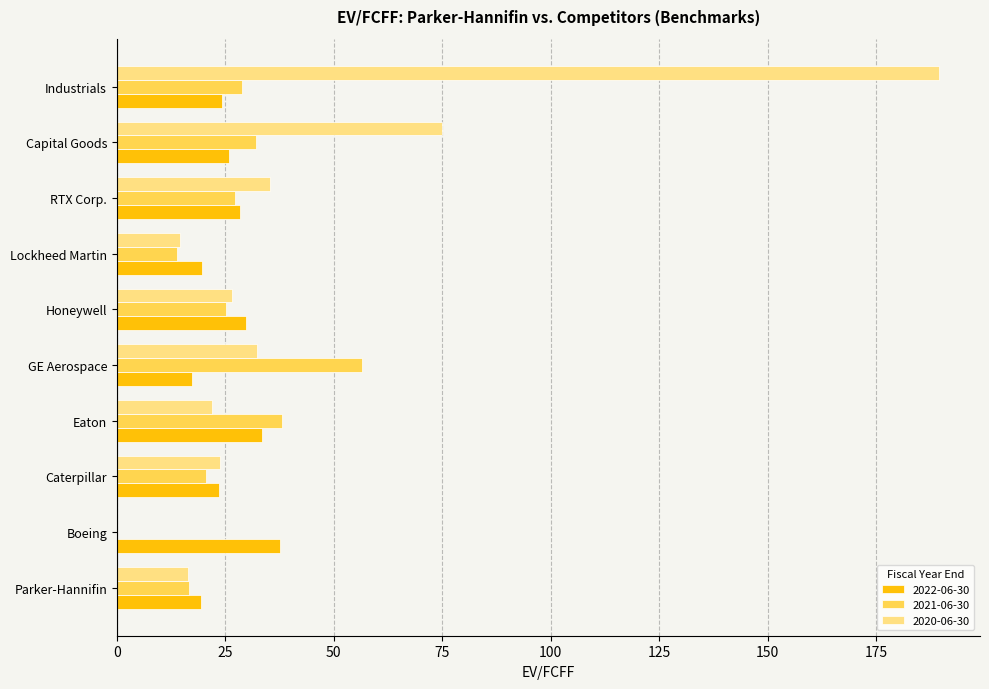

What is the maximum value for 2020-06-30?

189.5